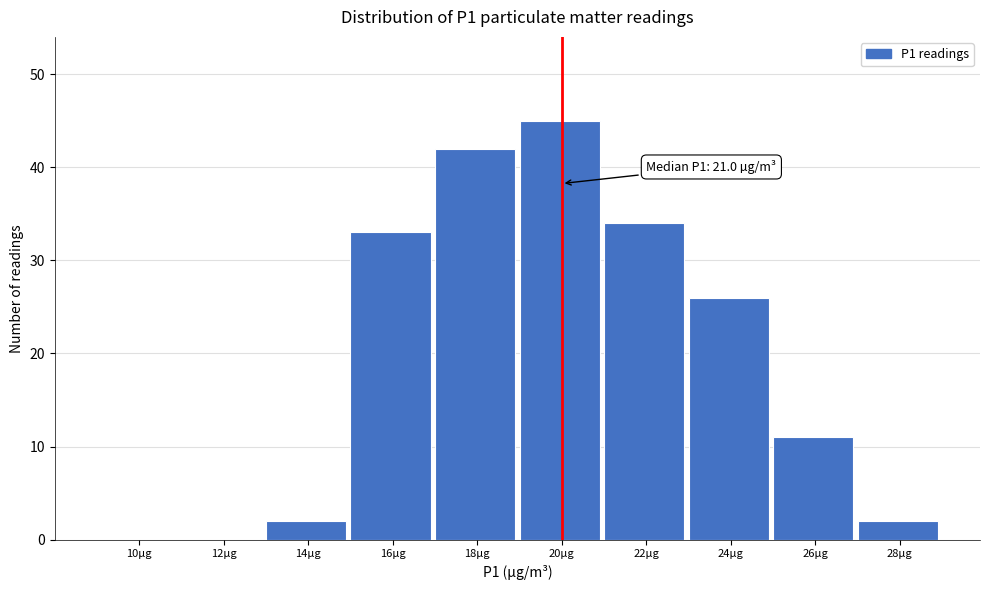

Reading right to left, extract all data points from this chart.

28µg=2	26µg=11	24µg=26	22µg=34	20µg=45	18µg=42	16µg=33	14µg=2	12µg=0	10µg=0